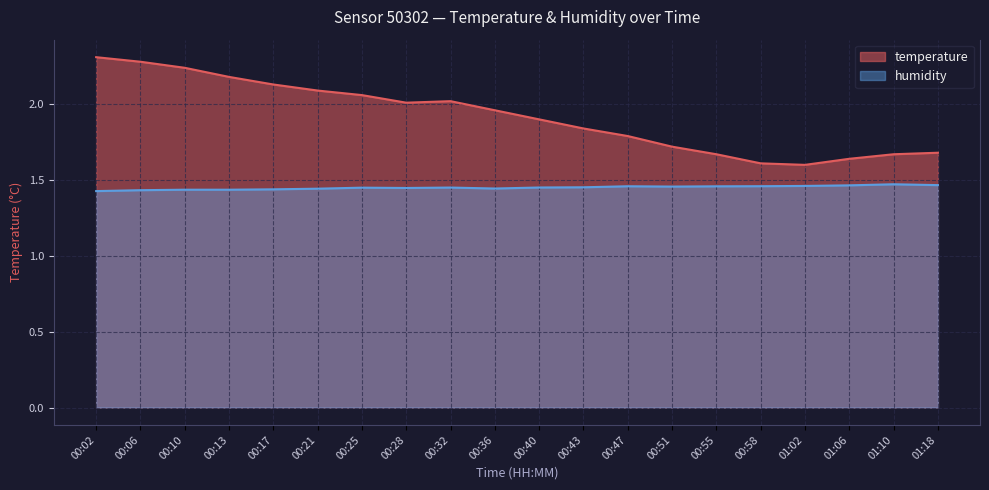

What are all the series names shown in the legend?

temperature, humidity